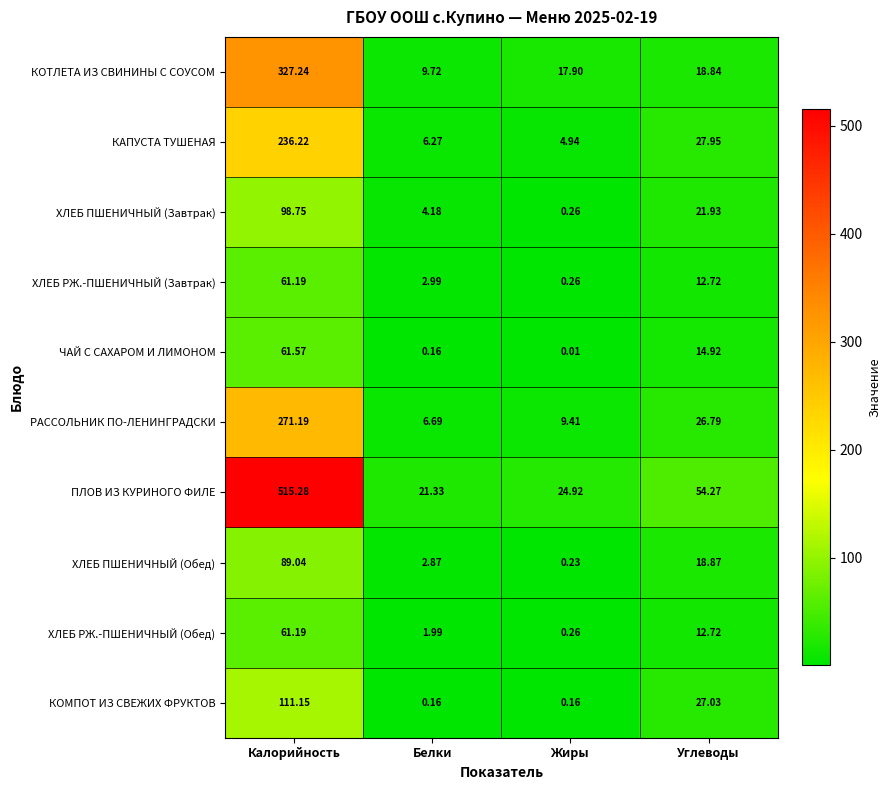

Which category has the lowest value in the ХЛЕБ РЖ.-ПШЕНИЧНЫЙ (Завтрак) series?

Жиры